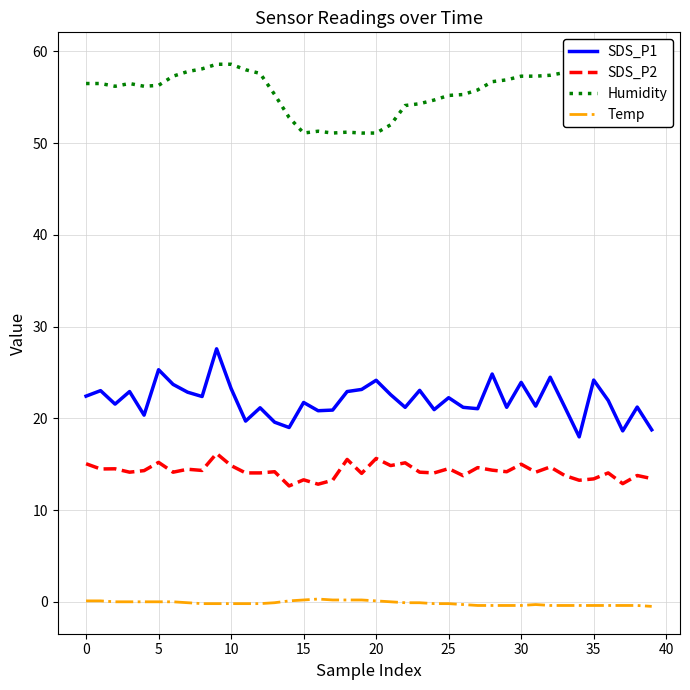

True or false: SDS_P2 and Temp cross at least once.

False